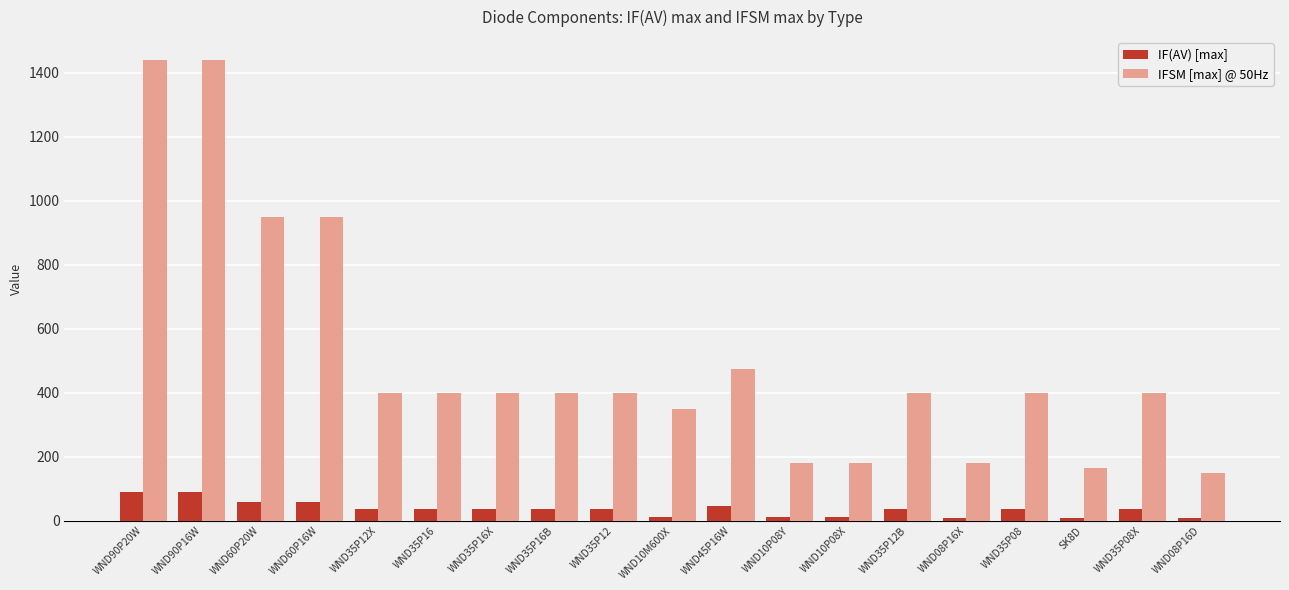

Is the value of IF(AV) [max] at WND35P12B greater than the value of IFSM [max] @ 50Hz at WND35P16B?

No